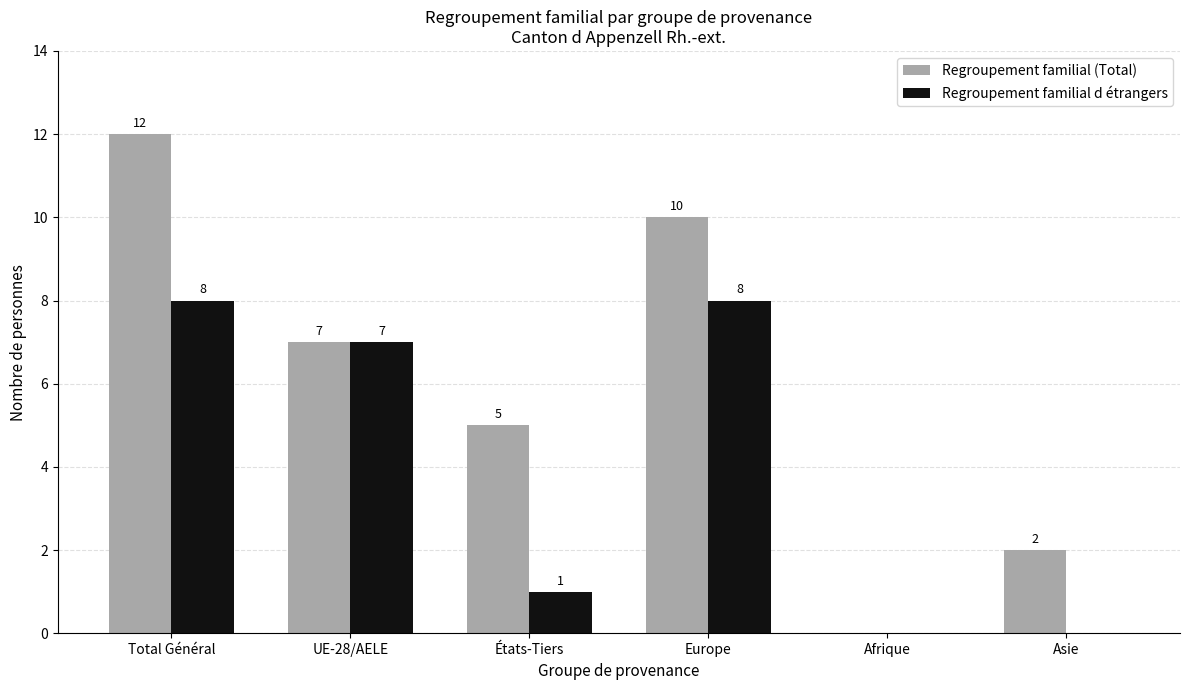

How many data points does each series have?

6